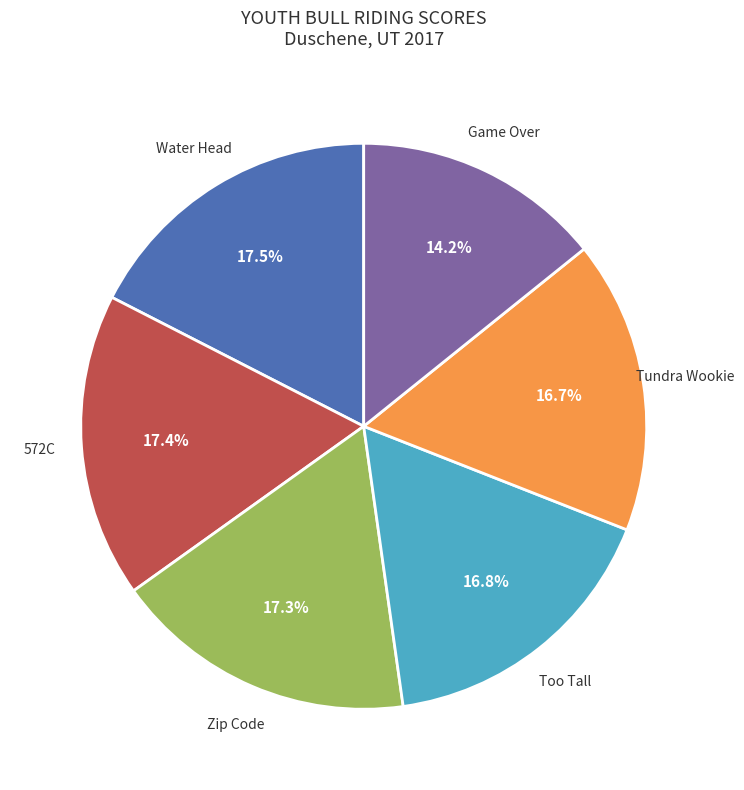

Is there a majority slice in this chart?

No